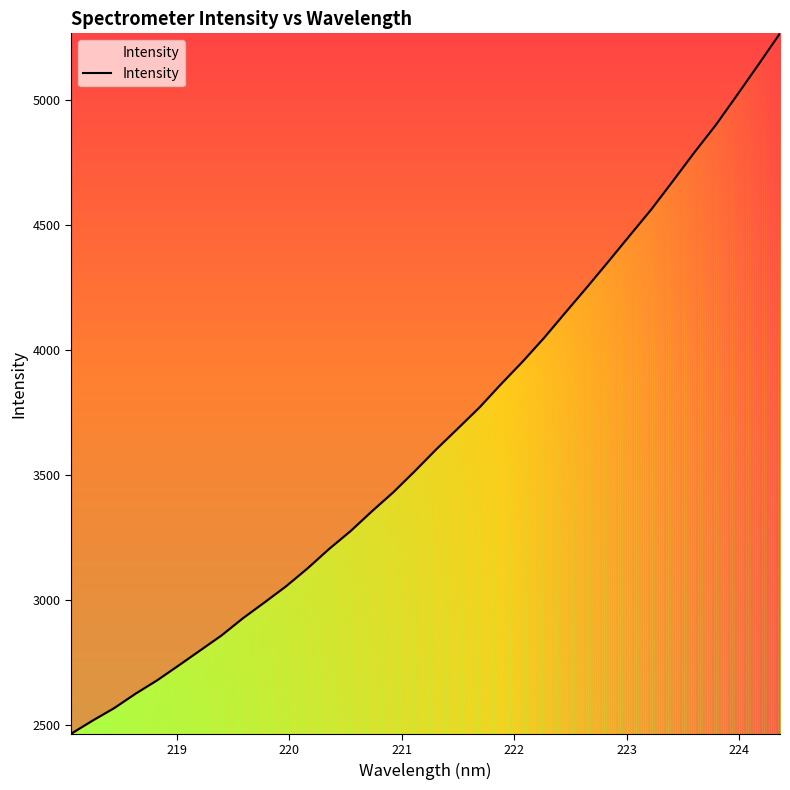

What is the maximum value shown in the chart?

5265.1